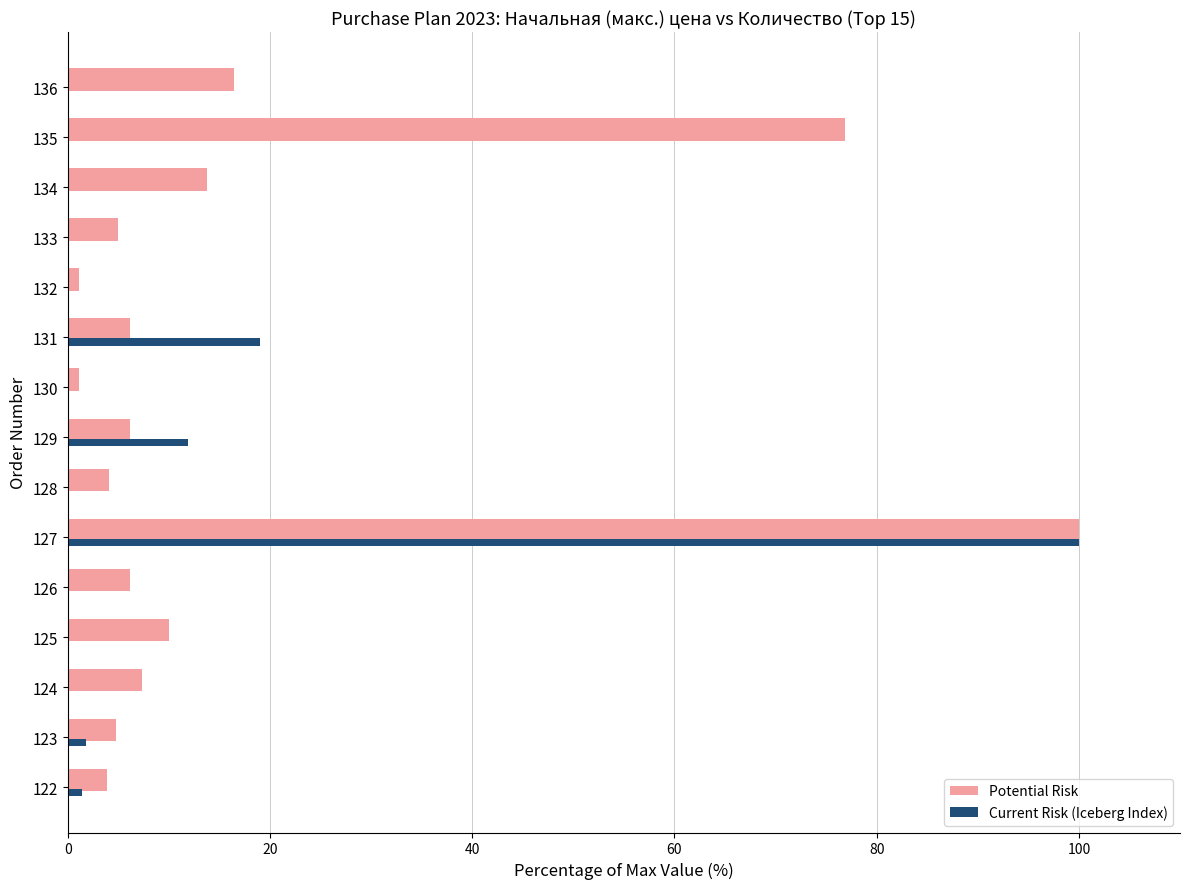

How many series are shown in this chart?

2